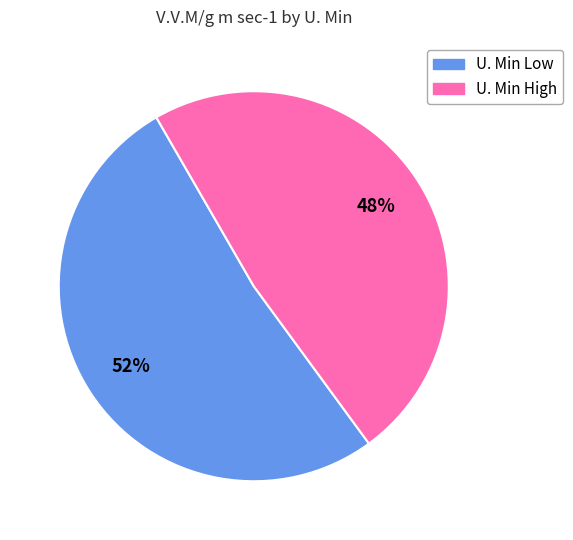

Is there a majority slice in this chart?

Yes